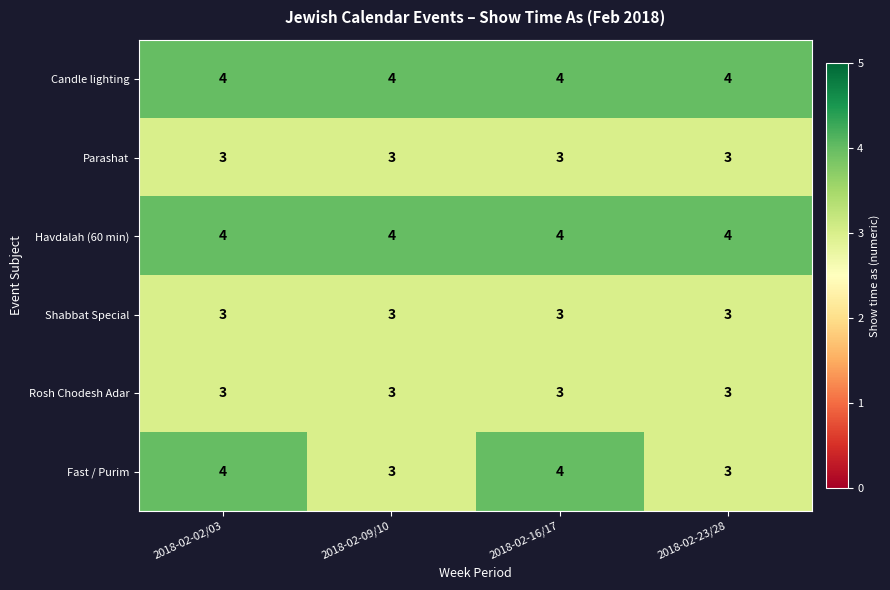

What is the spread (max minus min) of values at 2018-02-02/03?

1